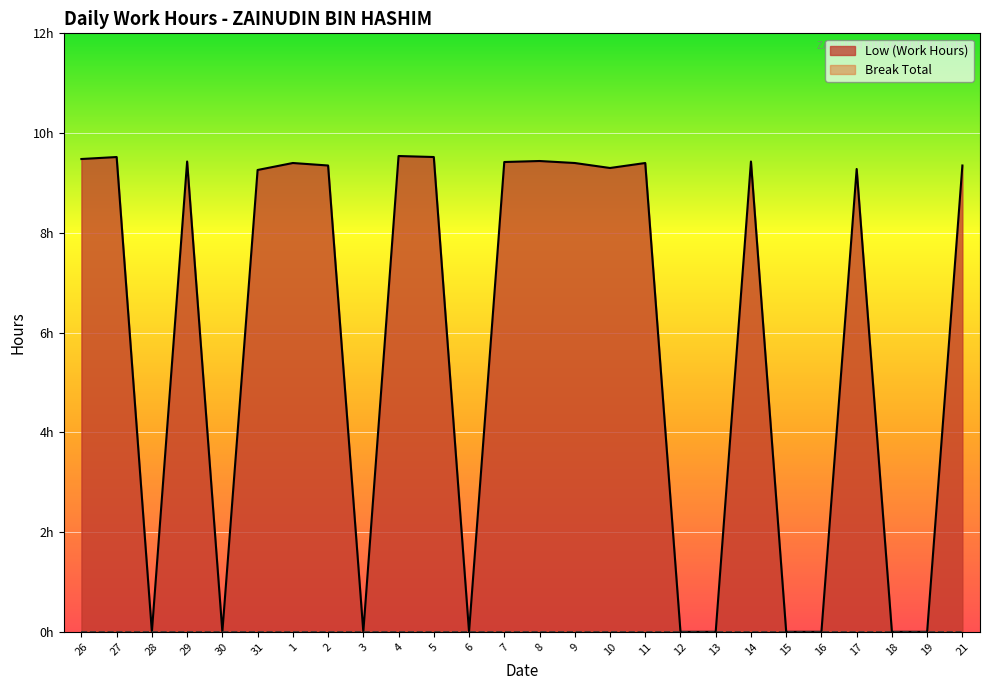

What is the sum of all values?

150.5